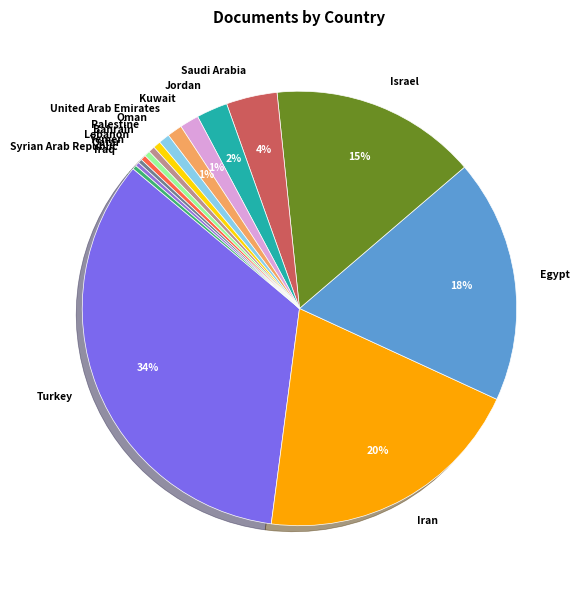

Combined, do Qatar and Jordan account for over 50%?

No